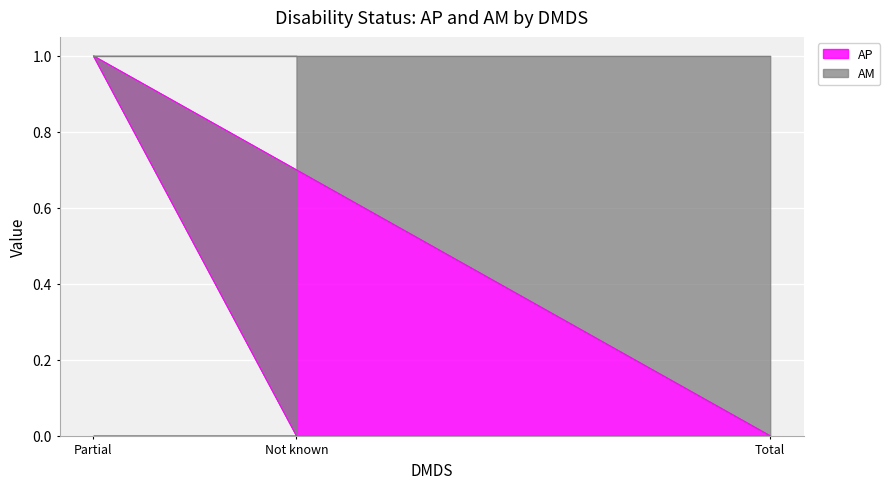

At which label is the value closest to 0?

Not known